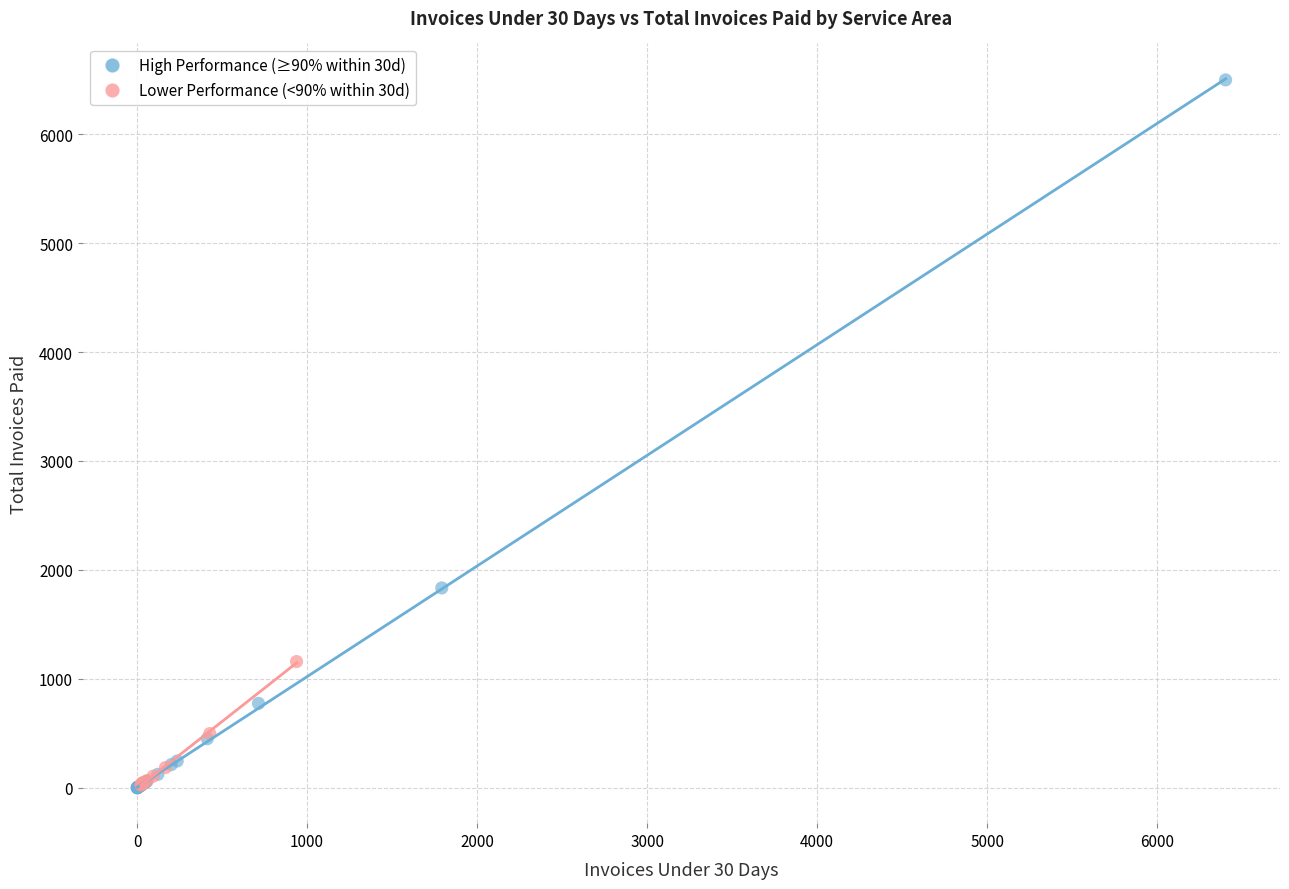

Which series reaches the maximum Y coordinate?

High Performance (≥90% within 30d)